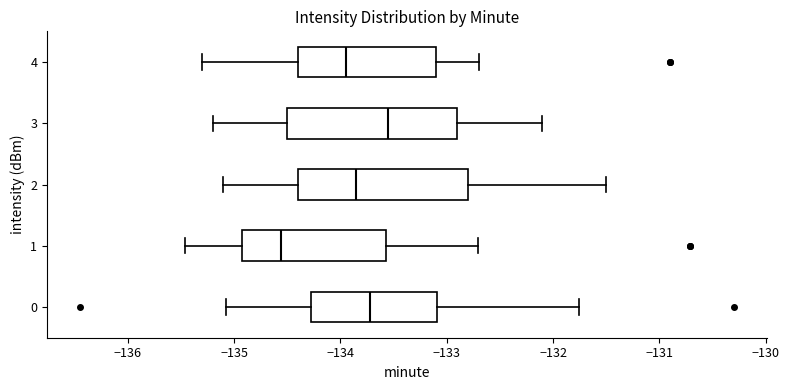

Where is the left edge of the box at y = 2 on the x-axis? The values are not printed on the chart, so give them approximately, as read against the axis.

-134.4